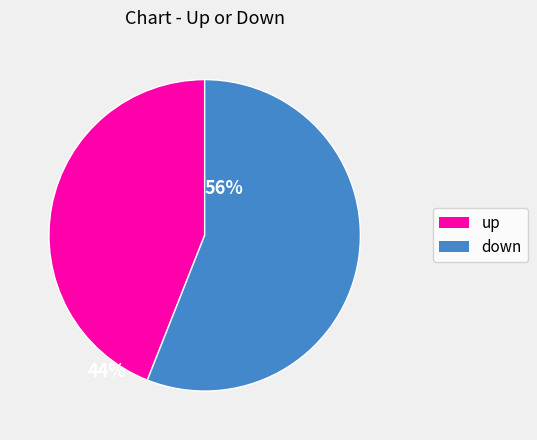

Between down and up, which is larger?

down